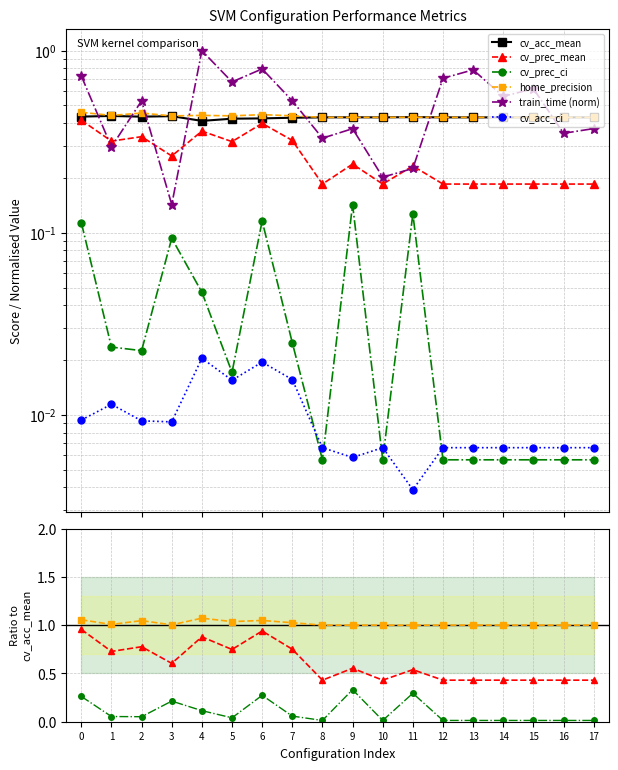

At which category does the chart reach its minimum across all series?

11